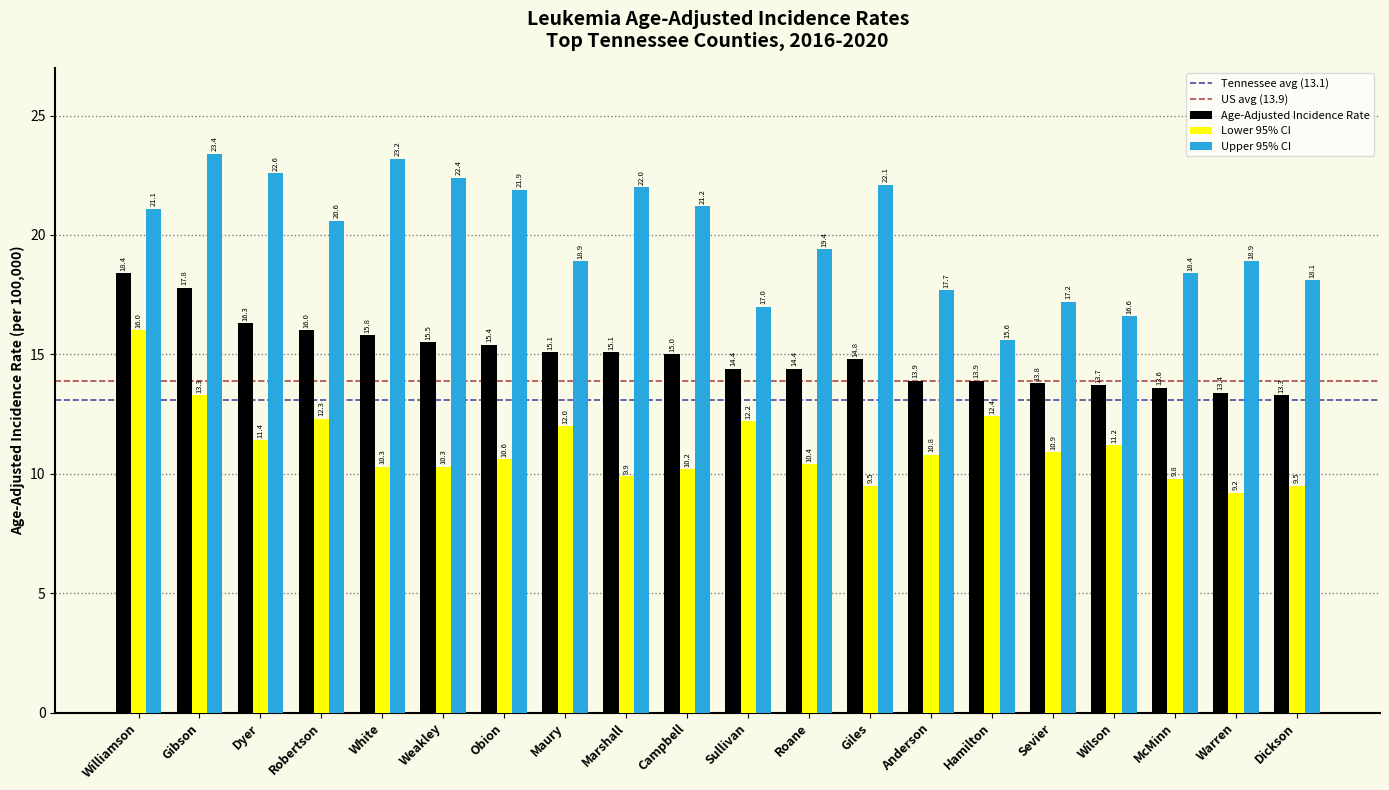

What is the sum of the Upper 95% CI values at Warren and Obion?

40.8